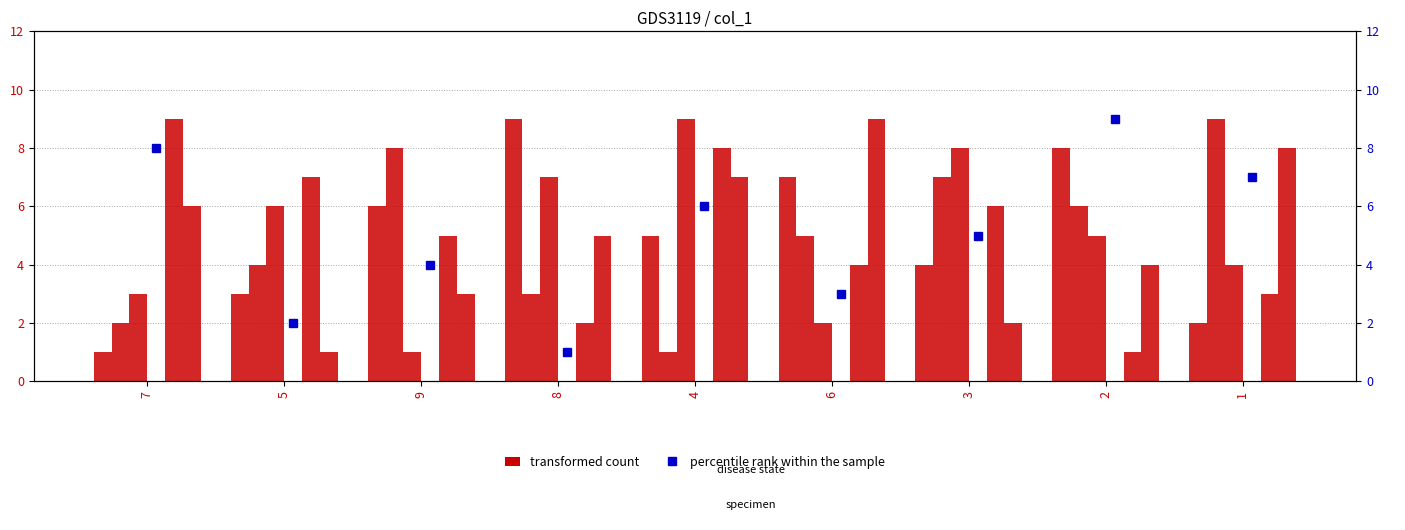

Between 5 and 3, which is larger?

3